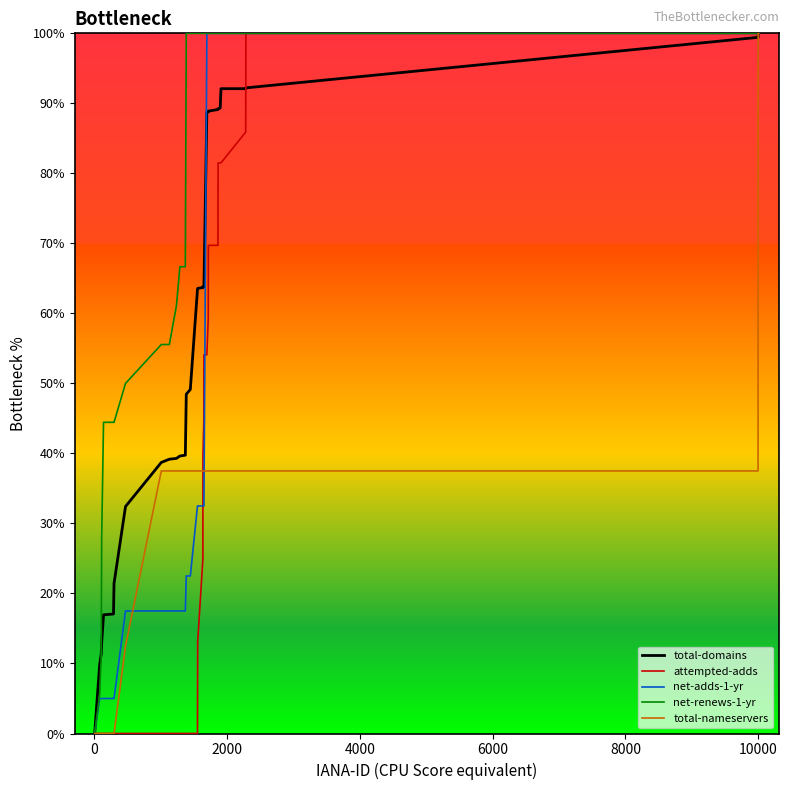

What is the highest value of the total-nameservers series?

100.0